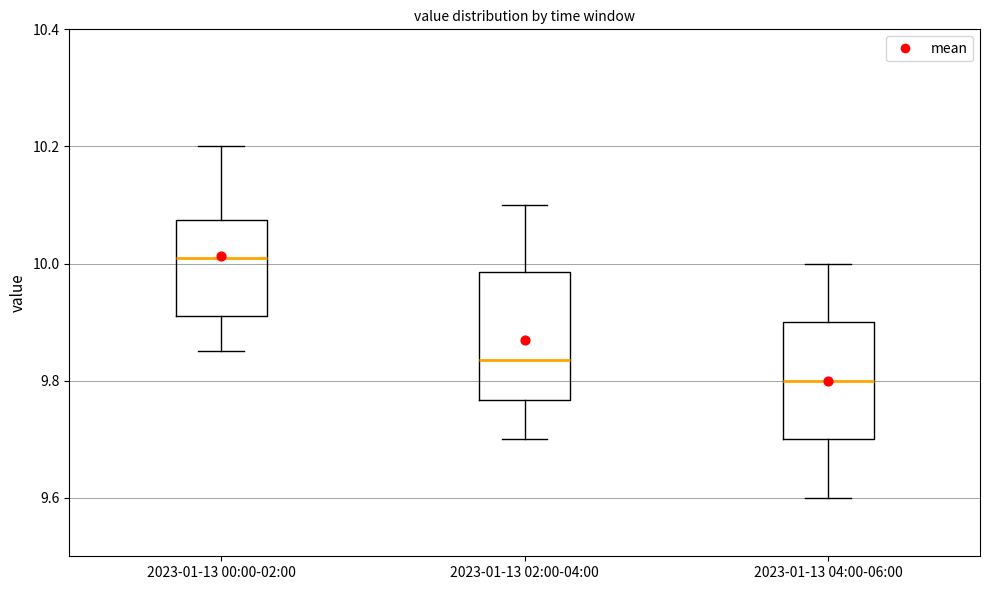

Reading left to right, transcribe this box plot: for each box, give where its median line is, the range the box spans, and where its two whiskers end, as read against the y-axis. The values are not printed on the chart, so give them approximately, as read against the axis.

2023-01-13 00:00-02:00: median 10.02, box 9.92 to 10.08, whiskers 9.86 to 10.20
2023-01-13 02:00-04:00: median 9.84, box 9.76 to 9.98, whiskers 9.70 to 10.10
2023-01-13 04:00-06:00: median 9.80, box 9.70 to 9.90, whiskers 9.60 to 10.00